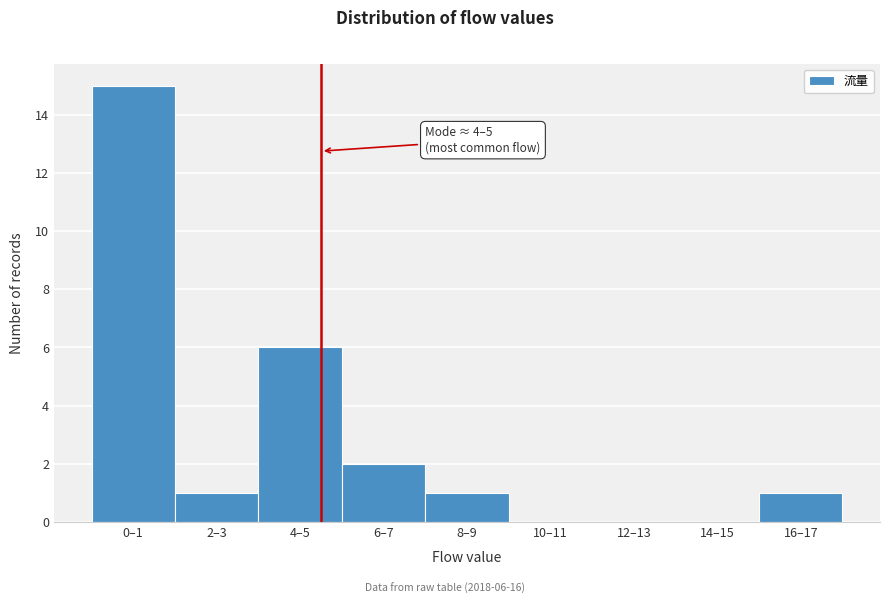

Reading left to right, list all the values displayed in this chart.

0–1=15	2–3=1	4–5=6	6–7=2	8–9=1	10–11=0	12–13=0	14–15=0	16–17=1